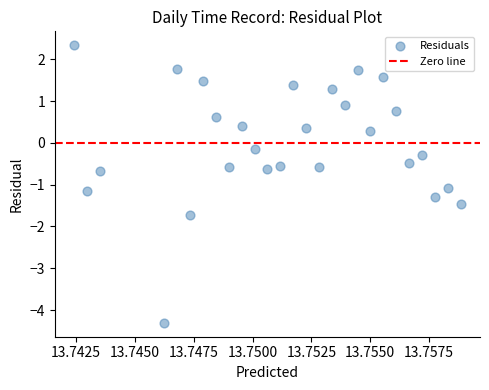

What is the range of Y values (max minus min)?

6.6